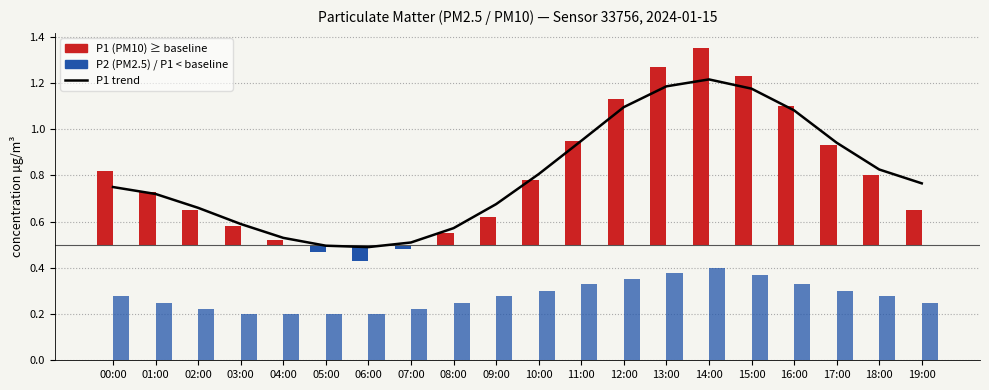

What are all the series names shown in the legend?

P1 trend, P1 (PM10), P2 (PM2.5)